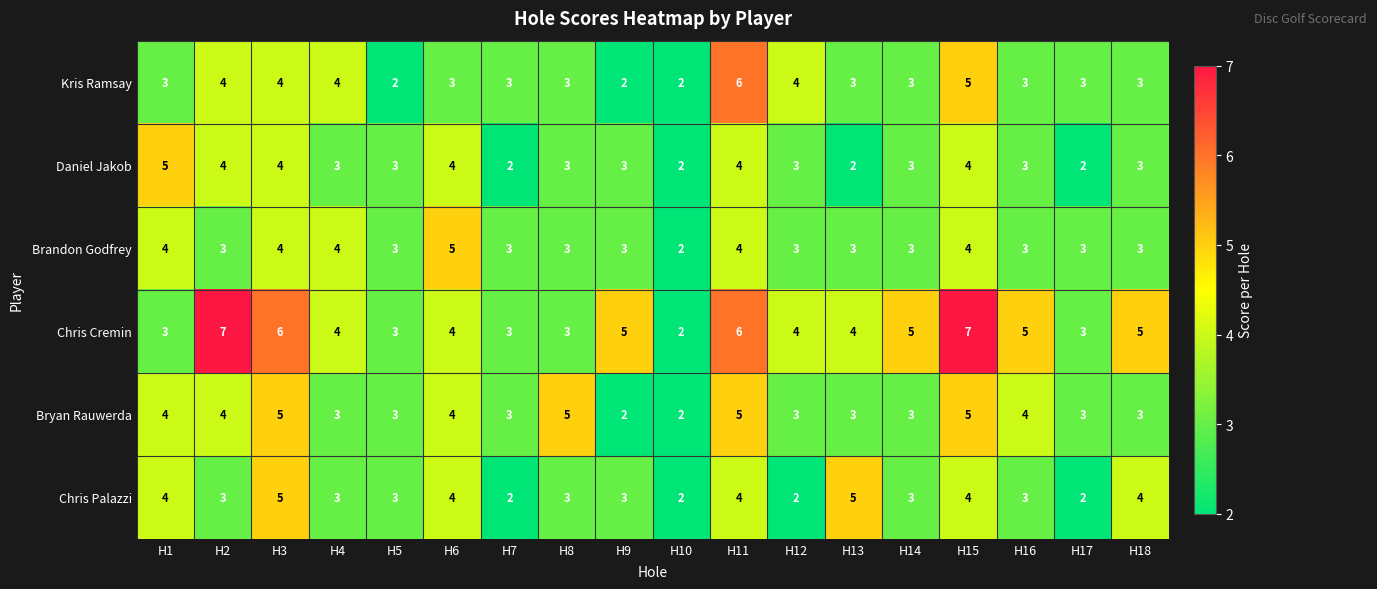

What is the maximum value shown in the chart?

7